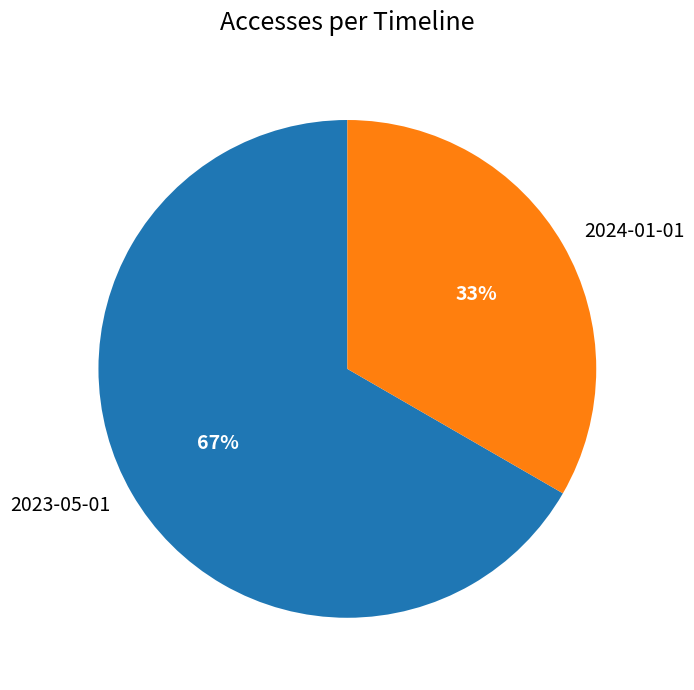

What percentage is the 2024-01-01 slice, to the nearest percent?

33%